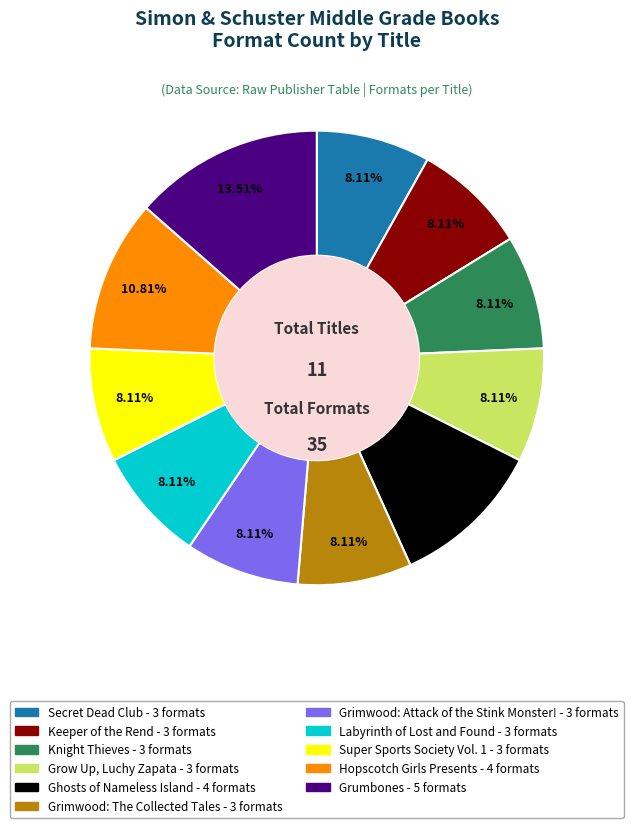

How many slices are in this pie chart?

11